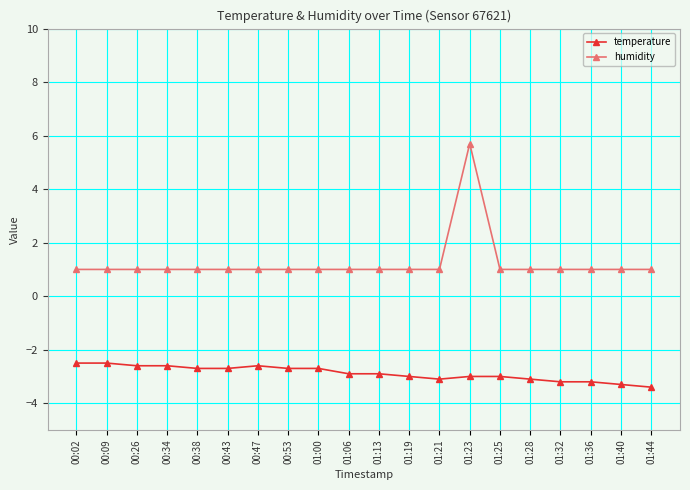

What is the difference between the highest and lowest values at 01:36?

4.2